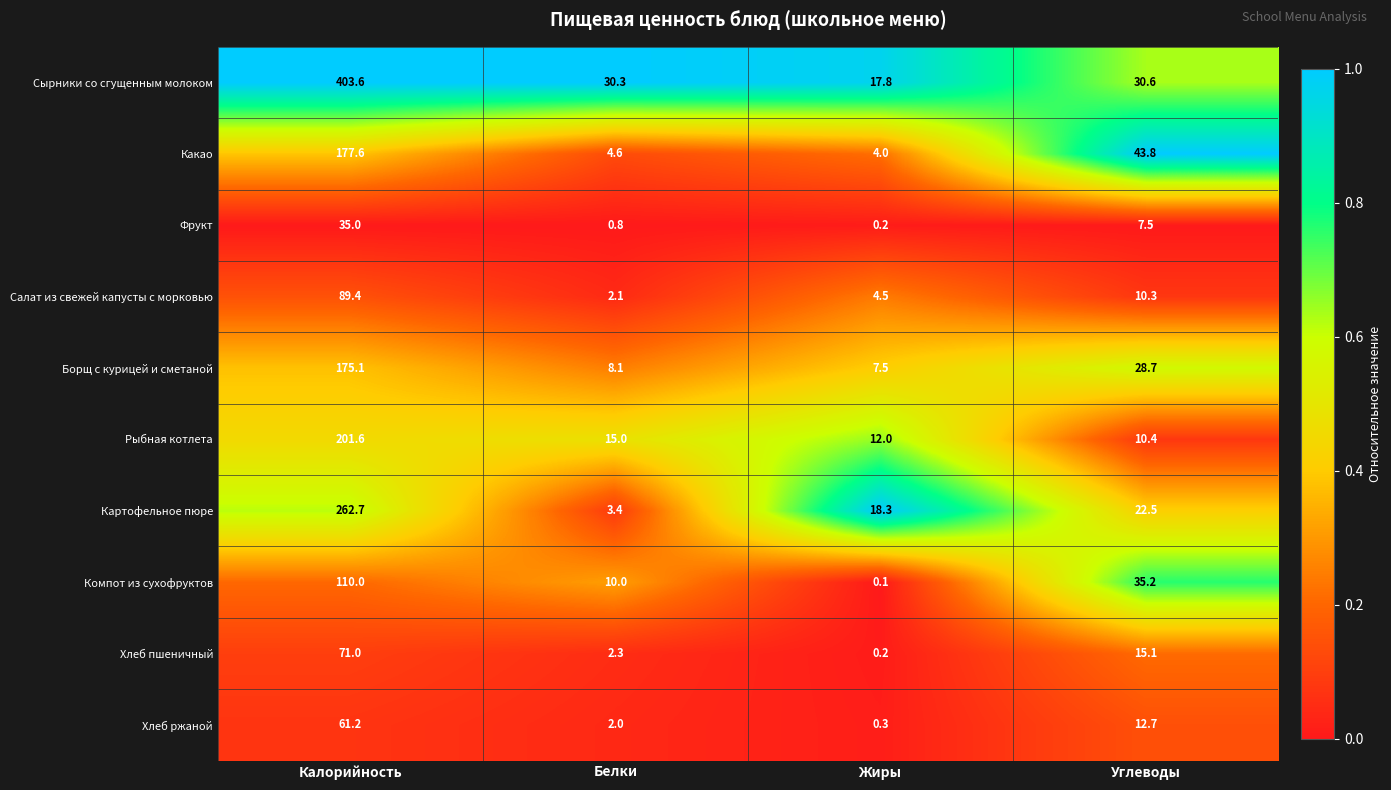

At which label does Компот из сухофруктов reach its peak?

Калорийность